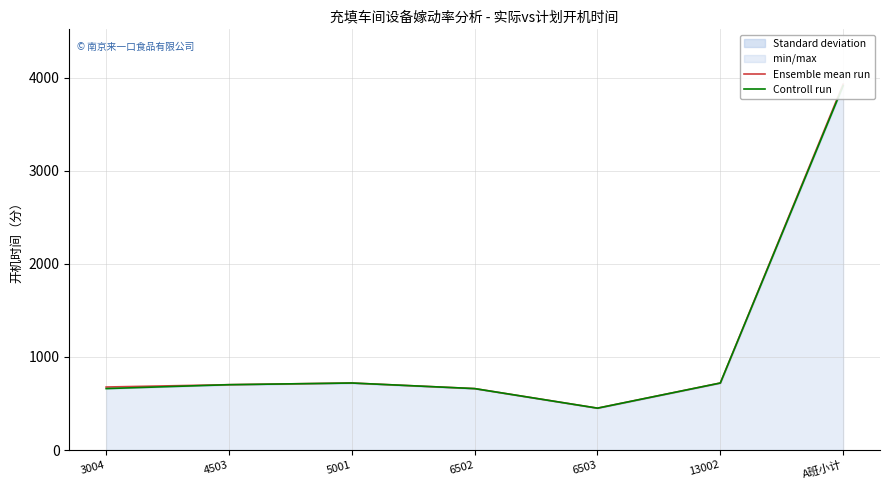

What is the total value across all series at 13002?

1440